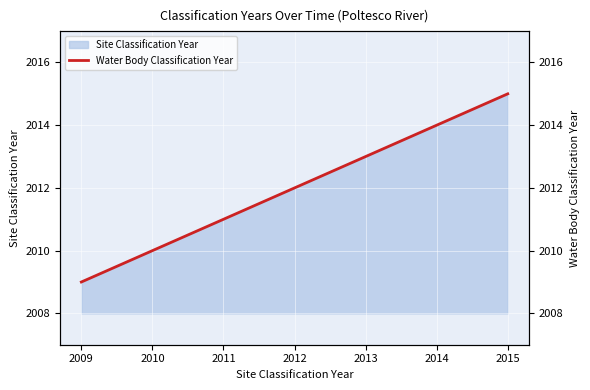

What is the average value?

2012